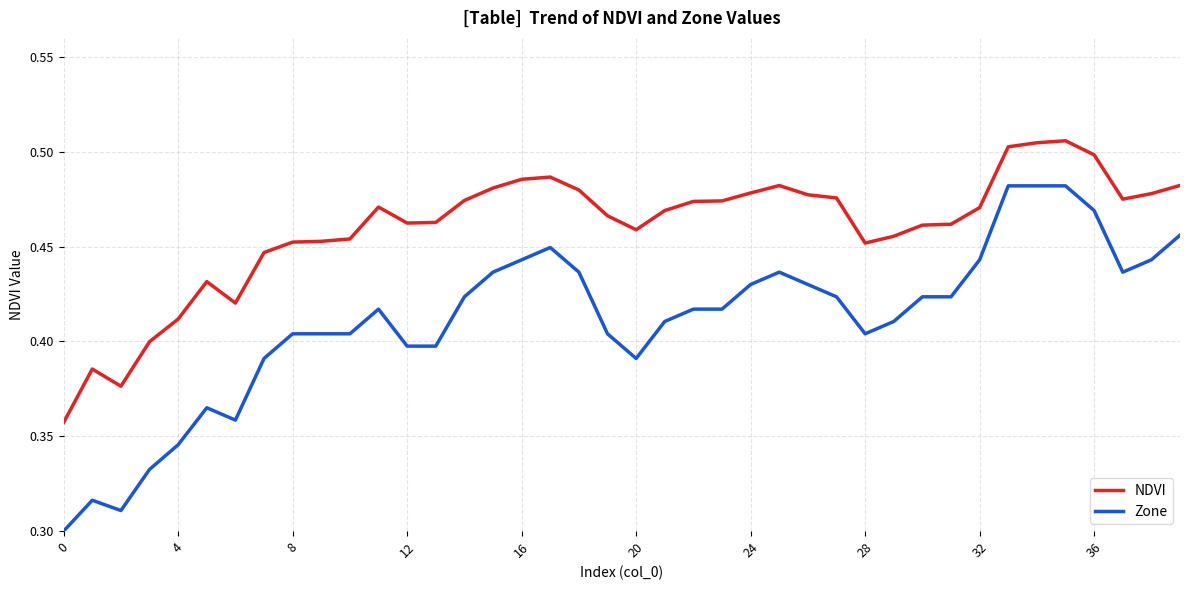

True or false: Zone has more than 0 points higher than both neighbors.

True